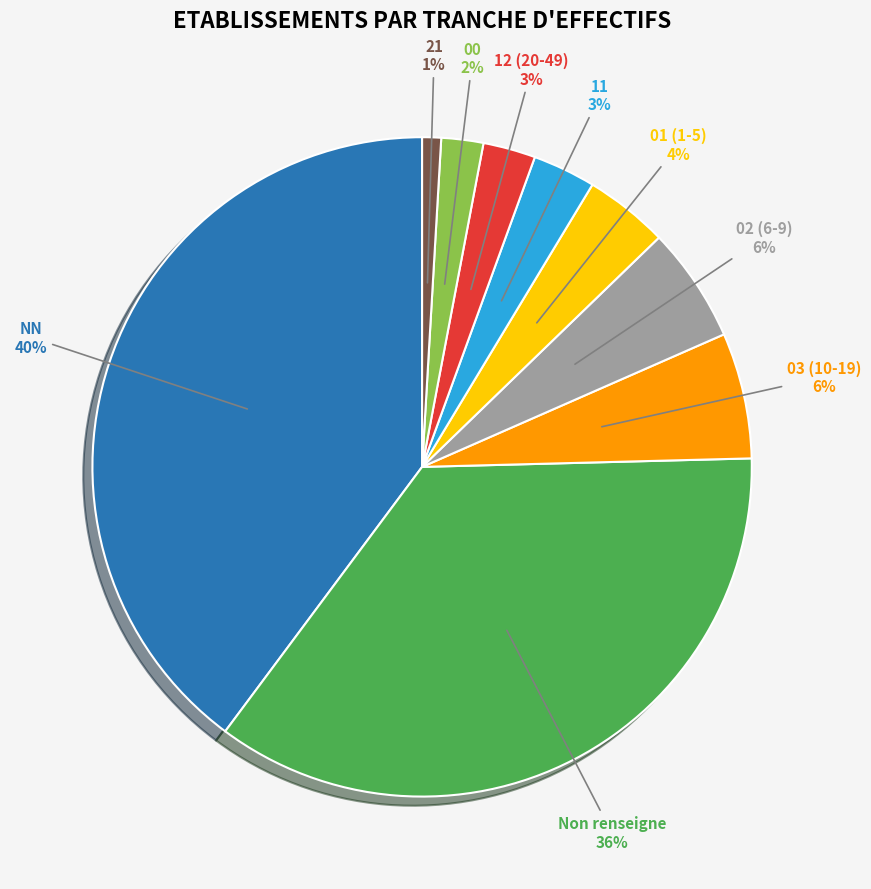

To the nearest percent, what is the difference between the largest and smallest slice percentages?

39%